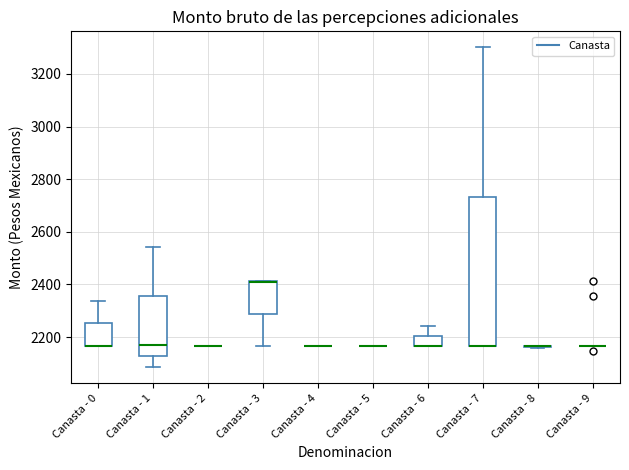

Reading left to right, read every box against the y-axis: the position of its median line, the range the box covers, and the ends of its whiskers. The values are not printed on the chart, so give them approximately, as read against the axis.

Canasta - 0: median 2160 (drawn on the box's lower edge), box 2160 to 2260, whiskers 2160 to 2340
Canasta - 1: median 2160, box 2120 to 2360, whiskers 2080 to 2540
Canasta - 2: box collapsed to a line at 2160, whiskers 2160 to 2160
Canasta - 3: median 2420 (drawn on the box's upper edge), box 2280 to 2420, whiskers 2160 to 2420
Canasta - 4: box collapsed to a line at 2160, whiskers 2160 to 2160
Canasta - 5: box collapsed to a line at 2160, whiskers 2160 to 2160
Canasta - 6: median 2160 (drawn on the box's lower edge), box 2160 to 2200, whiskers 2160 to 2240
Canasta - 7: median 2160 (drawn on the box's lower edge), box 2160 to 2740, whiskers 2160 to 3300
Canasta - 8: box collapsed to a line at 2160, whiskers 2160 to 2160
Canasta - 9: box collapsed to a line at 2160, whiskers 2160 to 2160